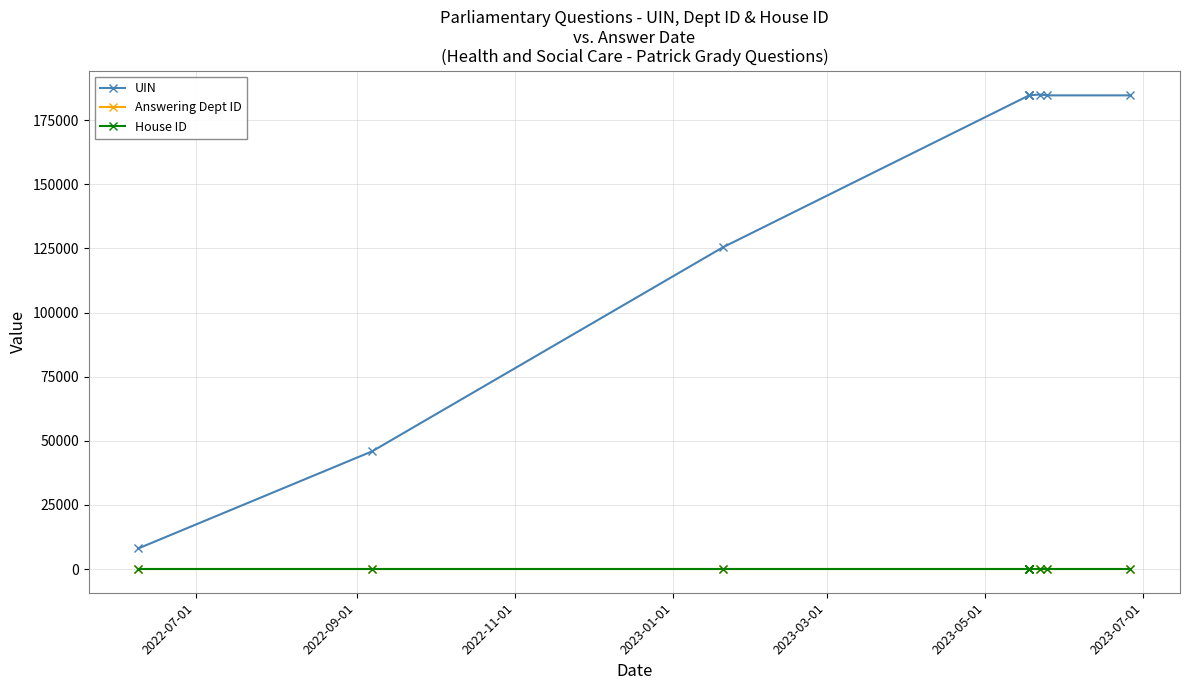

What are all the series names shown in the legend?

UIN, Answering Dept ID, House ID